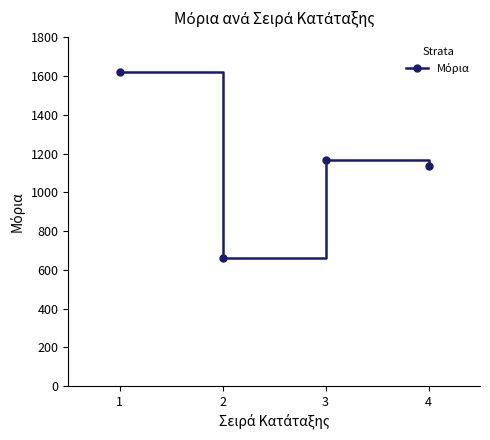

Where is the first local minimum?

2